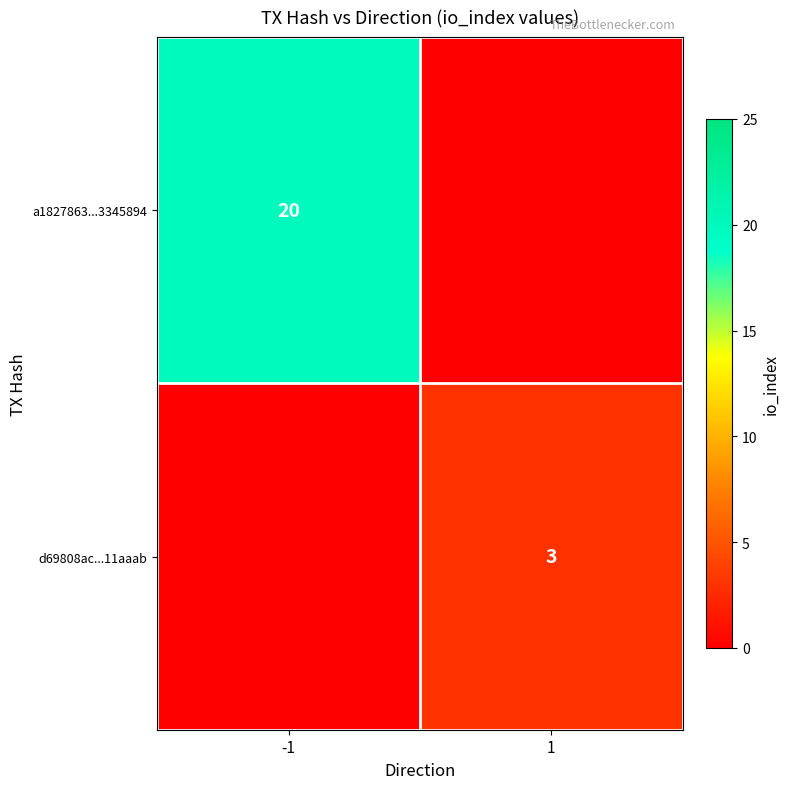

At how many categories does at least one series exceed 19?

1